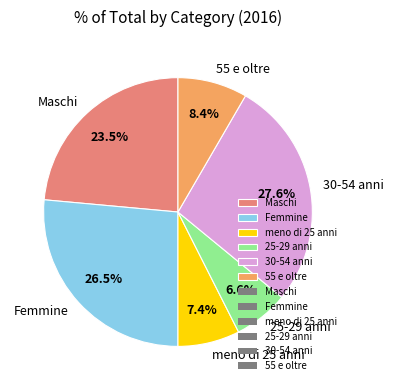

To the nearest percent, what is the difference between the 25-29 anni and 55 e oltre slice percentages?

2%